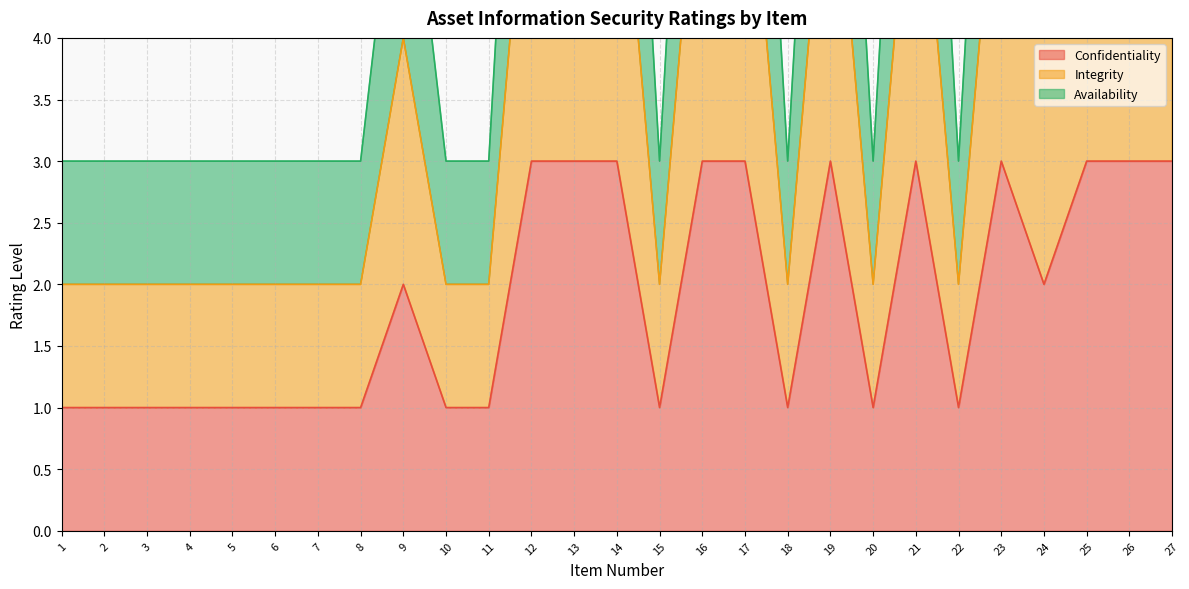

Between 17 and 19, which series saw the biggest shift?

Confidentiality